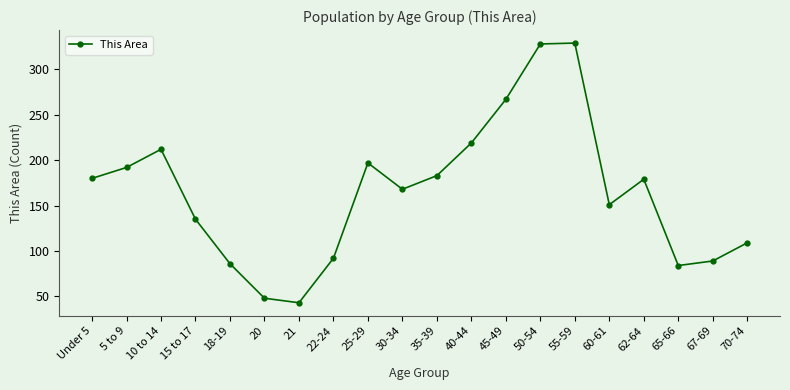

What is the sum of the values at 62-64 and 21?

222